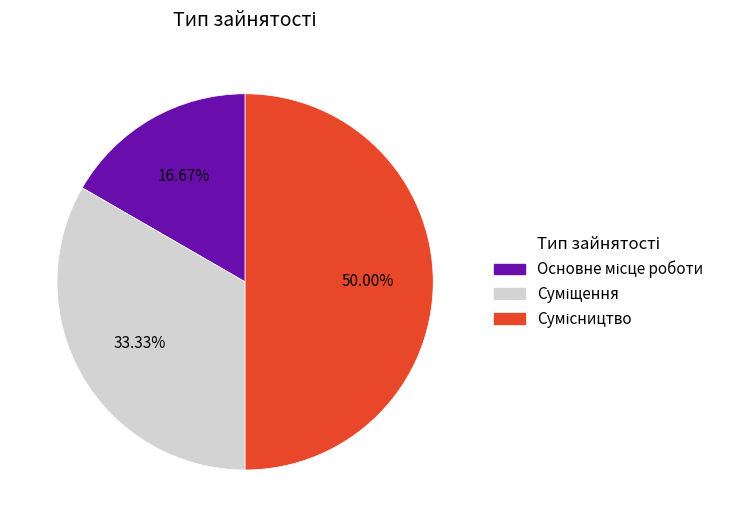

How many segments does this pie chart have?

3